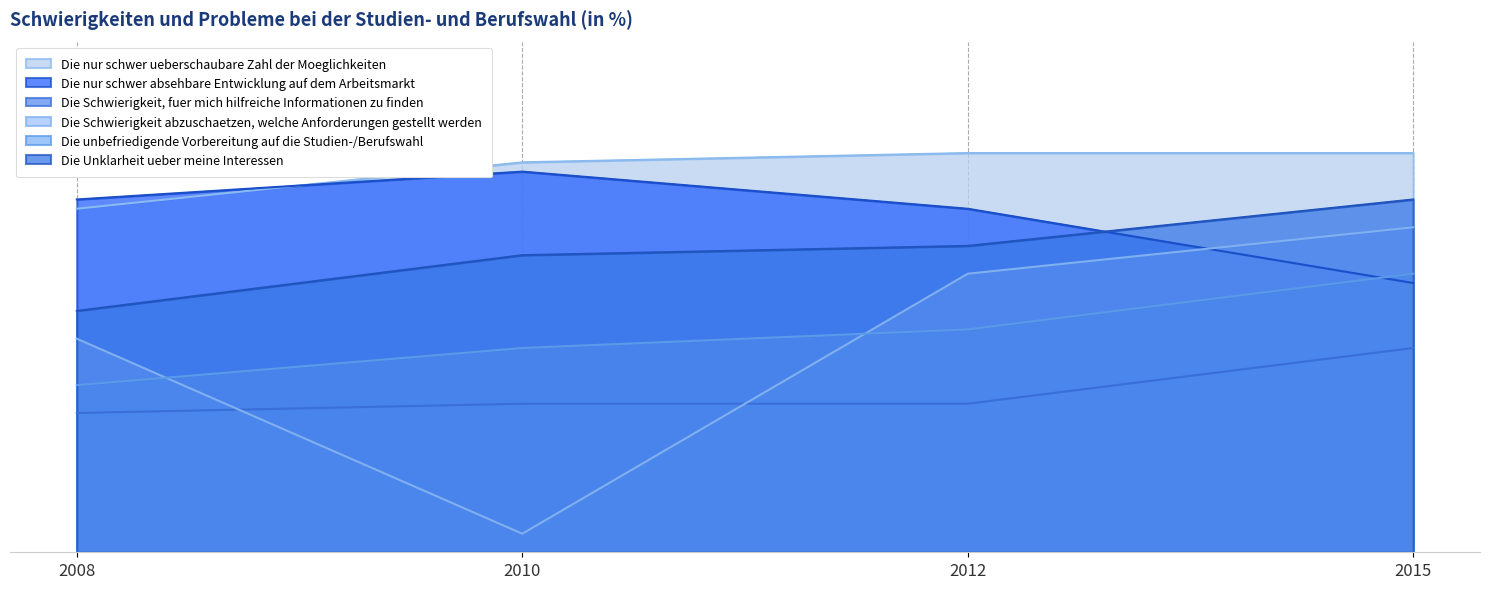

True or false: Die Unklarheit ueber meine Interessen has a value of 14 at 2015.

False